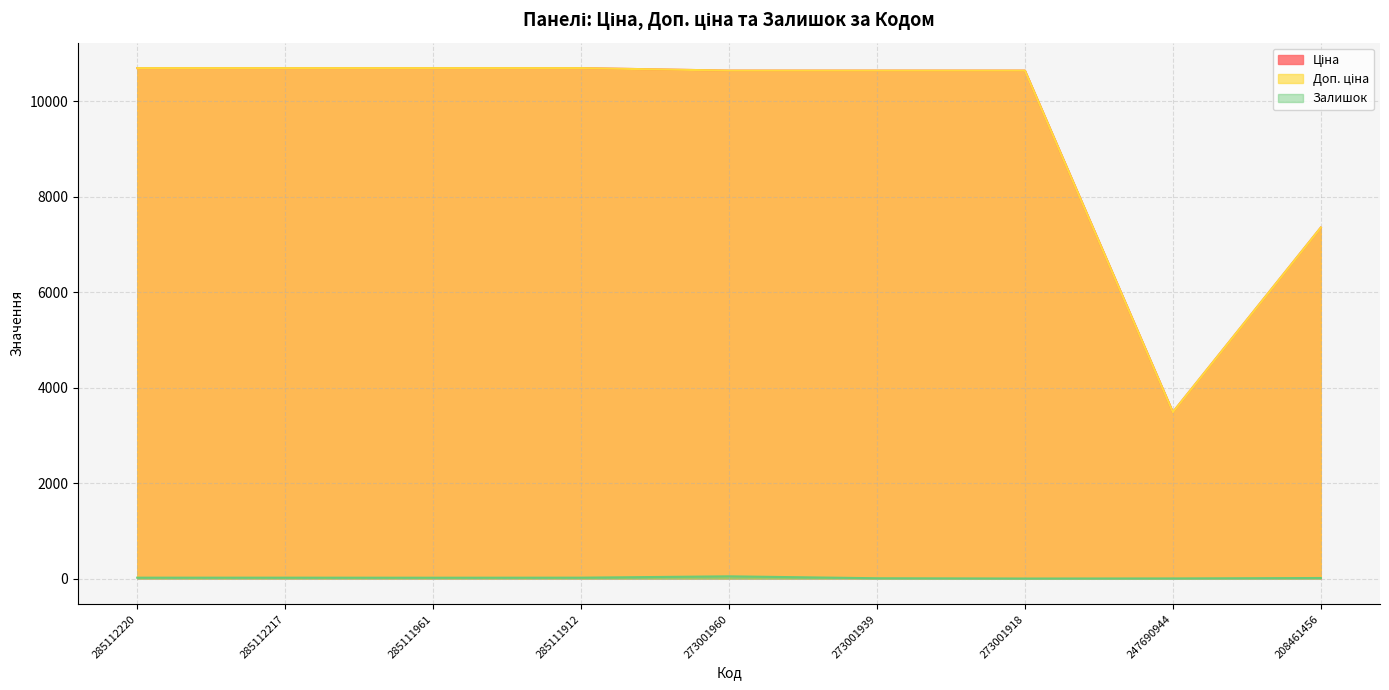

What is the difference between the maximum and second lowest values in the Ціна series?

3339.7